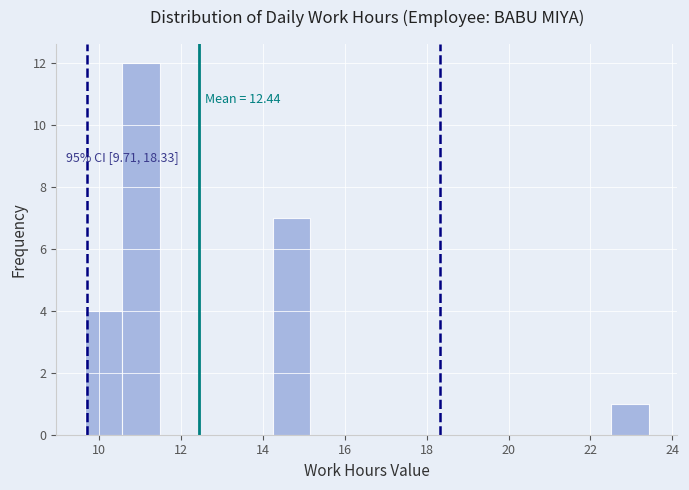

Which range on the x-axis has the tallest bar?

10.6 to 11.4